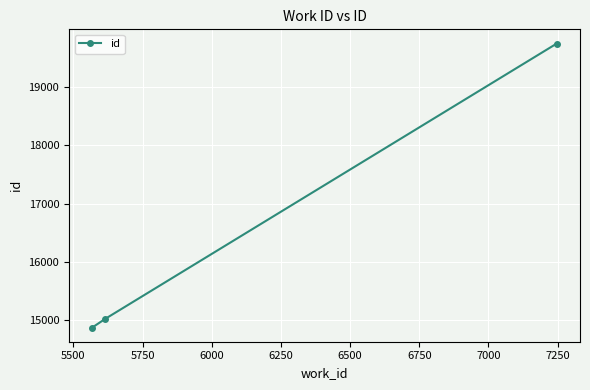

What is the value of the 1st point from the left?

14877